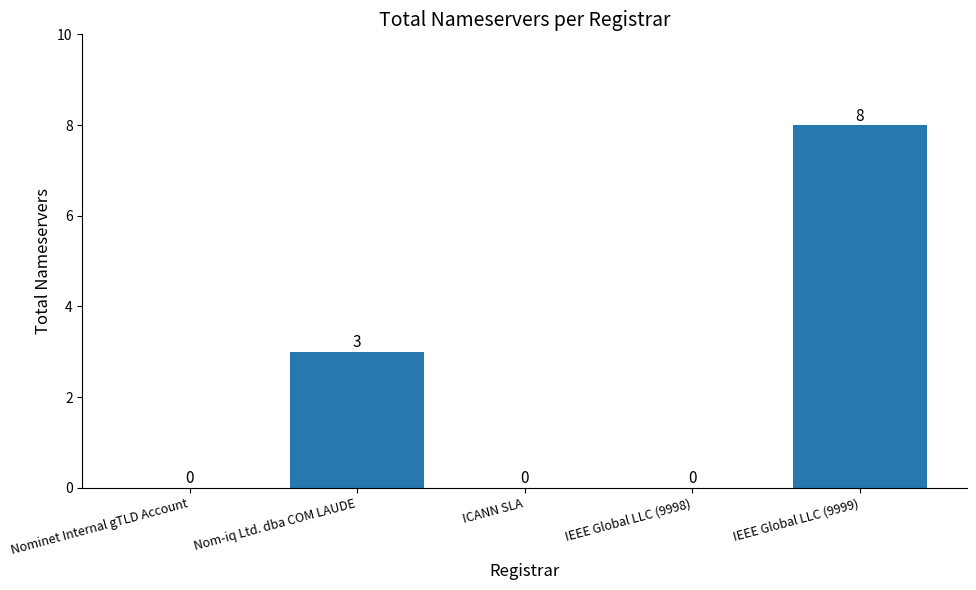

Which label corresponds to the largest value in the chart?

IEEE Global LLC (9999)